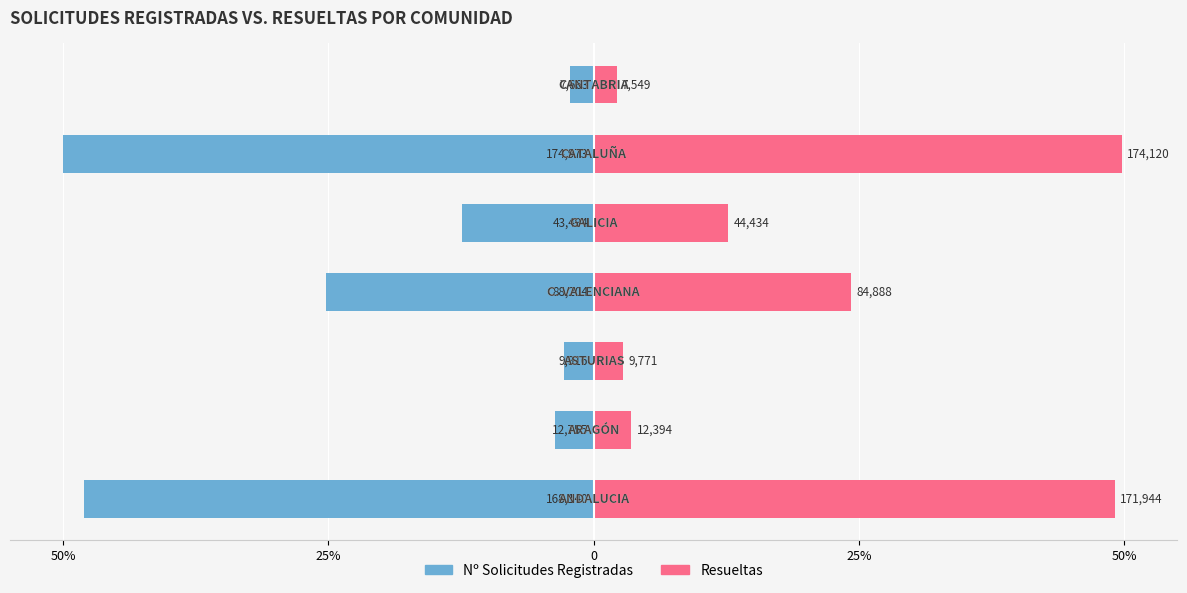

What are all the series names shown in the legend?

Nº Solicitudes Registradas, Resueltas